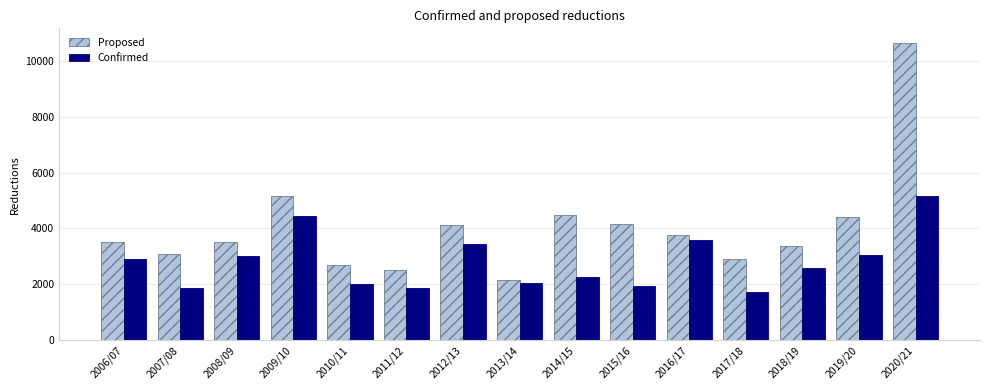

Where is Proposed nearest to the value 6405?

2009/10